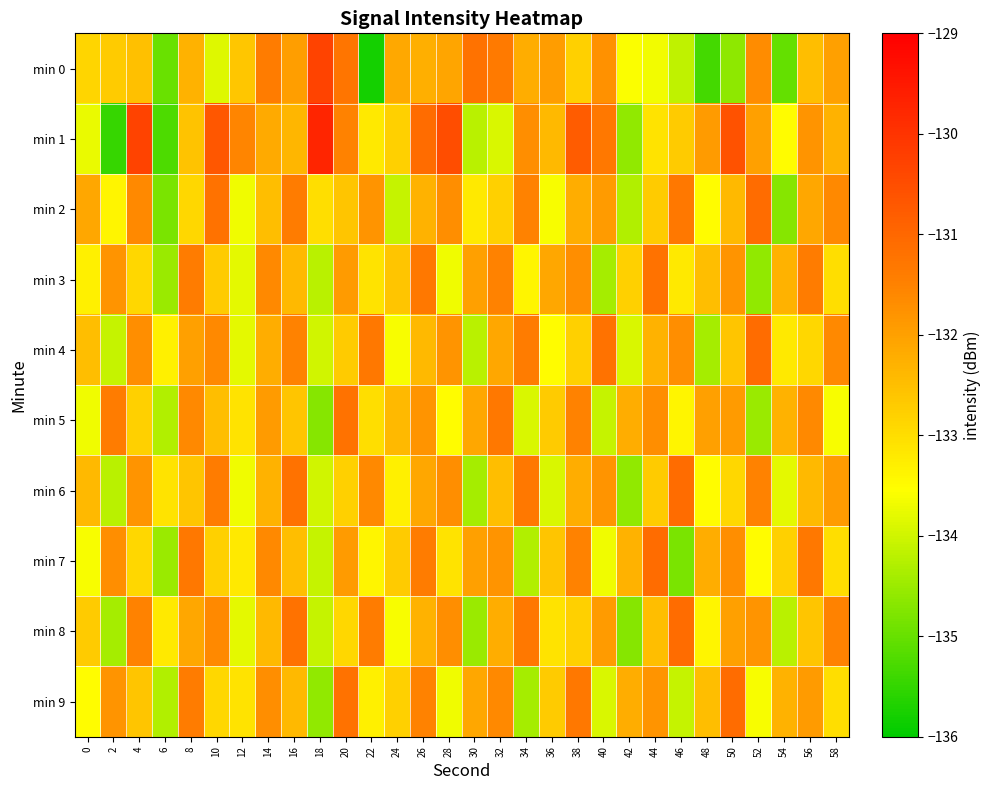

How many categories are shown in the chart?

30